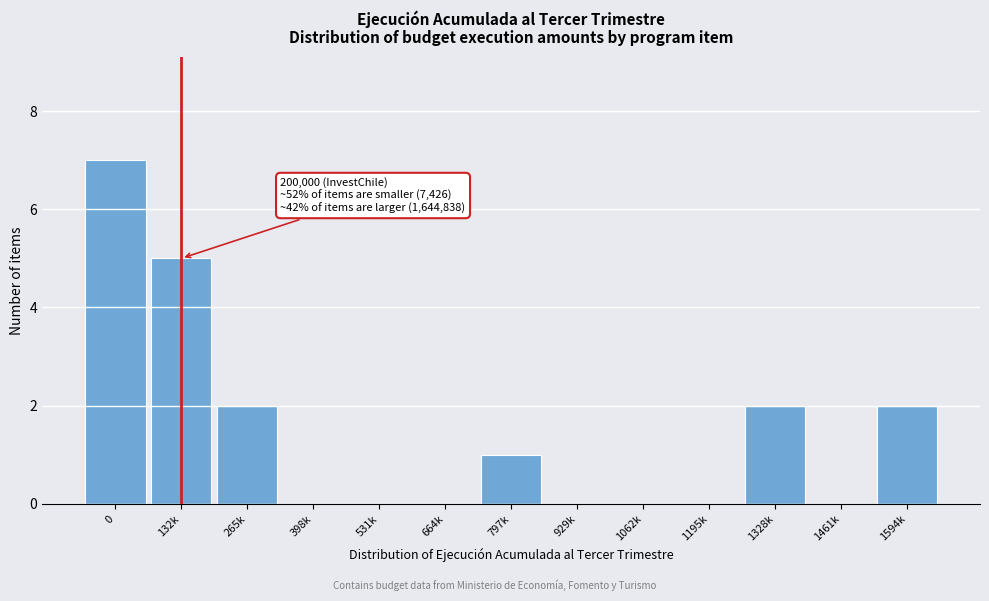

Reading left to right, list all the values displayed in this chart.

0=7	132k=5	265k=2	398k=0	531k=0	664k=0	797k=1	929k=0	1062k=0	1195k=0	1328k=2	1461k=0	1594k=2